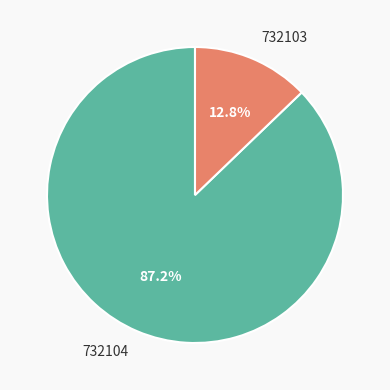

Count the number of slices in the pie.

2